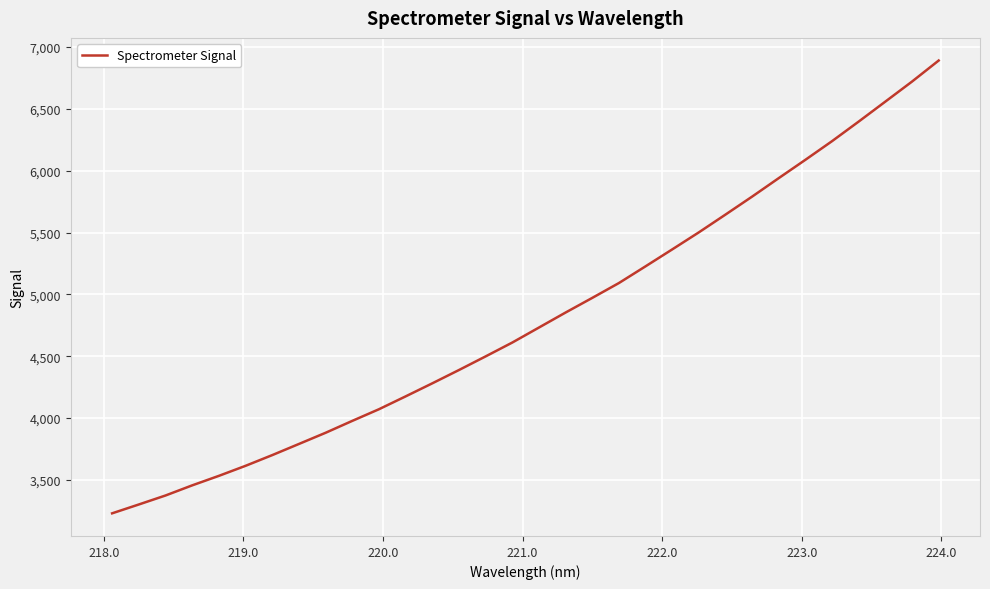

What is the greatest value displayed?

6890.3